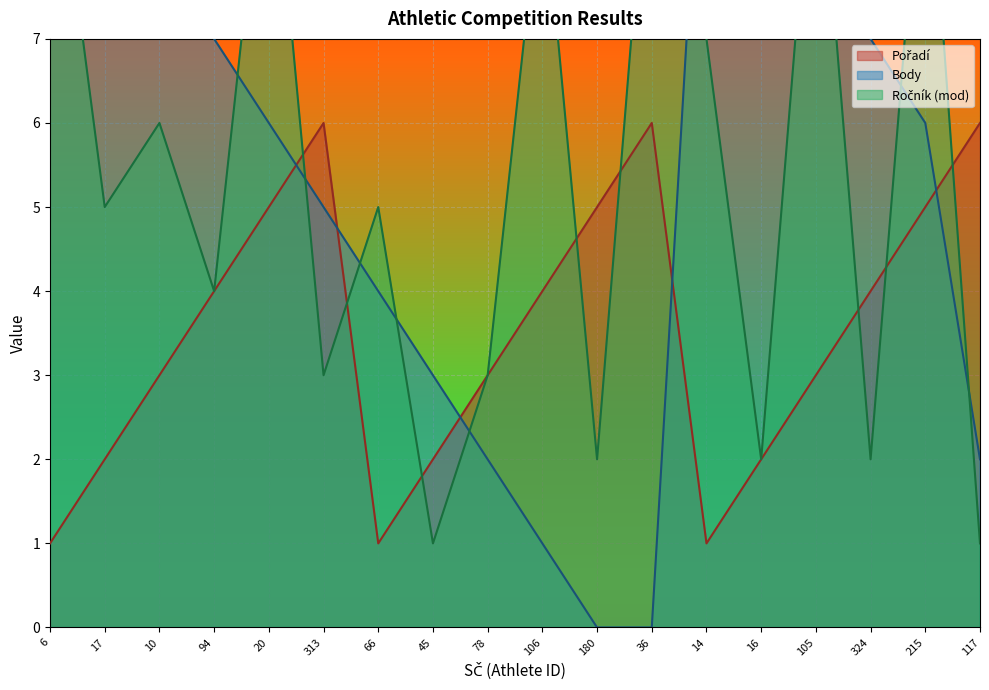

What is the sum of all Pořadí values?

63